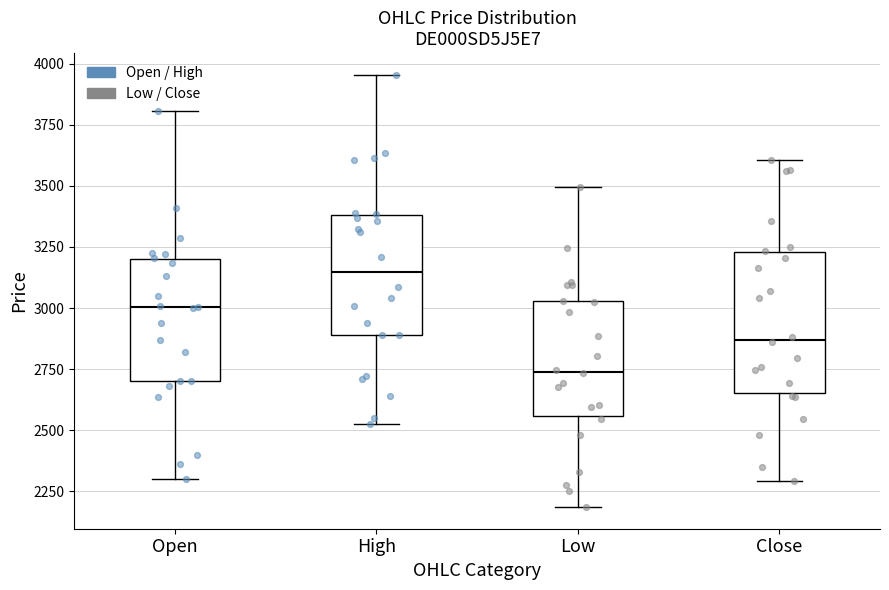

Reading left to right, read every box against the y-axis: the position of its median line, the range the box covers, and the ends of its whiskers. The values are not printed on the chart, so give them approximately, as read against the axis.

Open: median 3000, box 2700 to 3200, whiskers 2300 to 3800
High: median 3150, box 2900 to 3400, whiskers 2550 to 3950
Low: median 2750, box 2550 to 3050, whiskers 2200 to 3500
Close: median 2850, box 2650 to 3250, whiskers 2300 to 3600